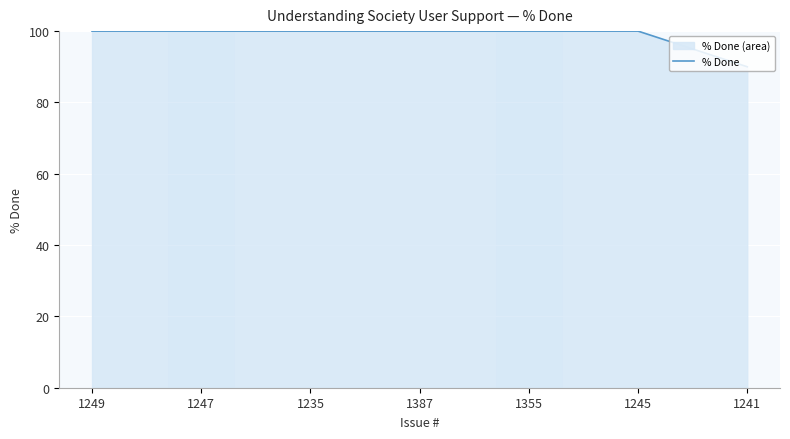

At which label is the value closest to 95?

1249